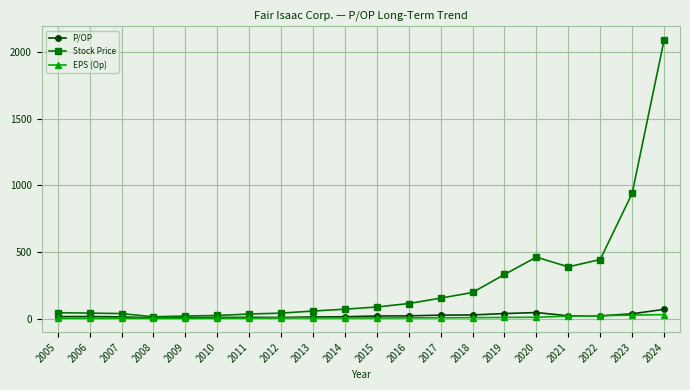

Which series has the largest range (max minus min)?

Stock Price